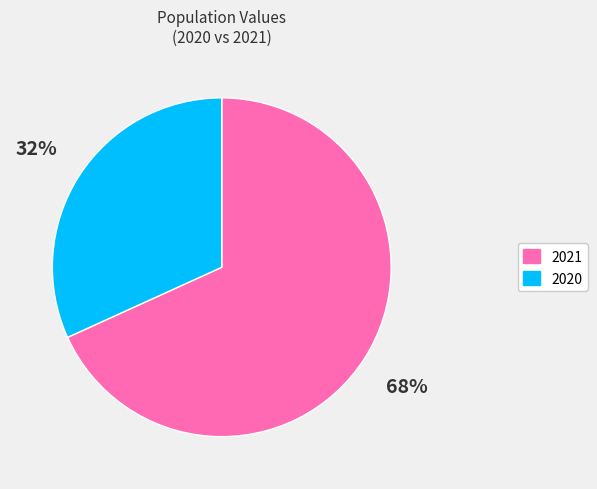

Rank the categories by value from highest to lowest.

2021, 2020